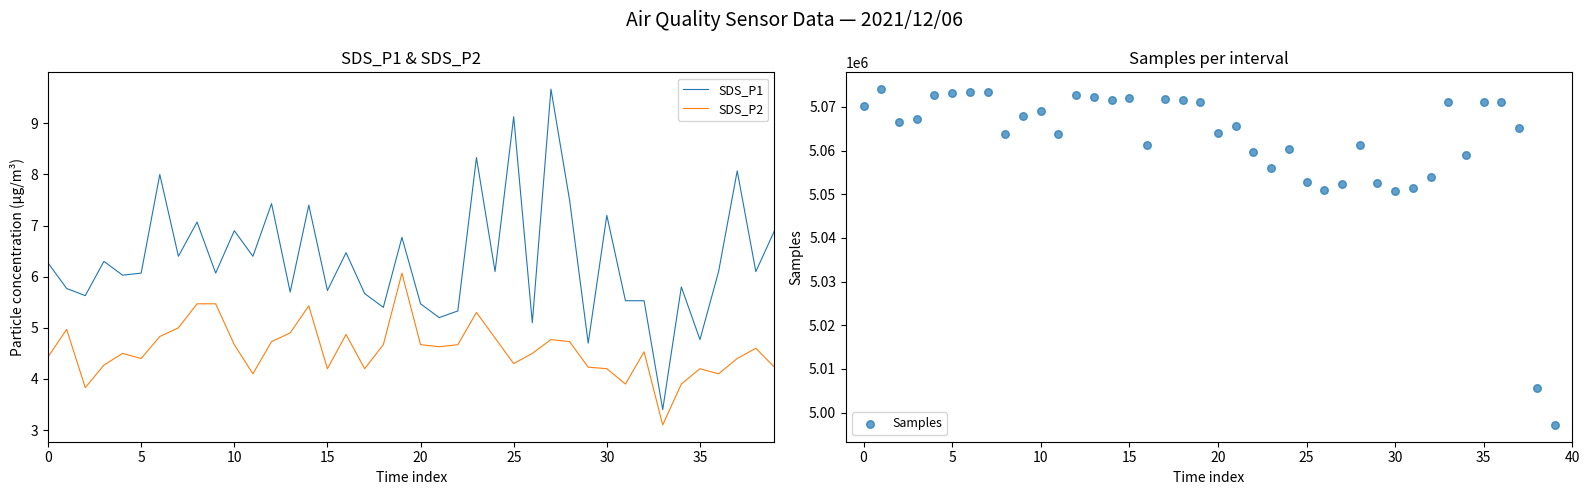

What are all the series names shown in the legend?

SDS_P1, SDS_P2, Samples